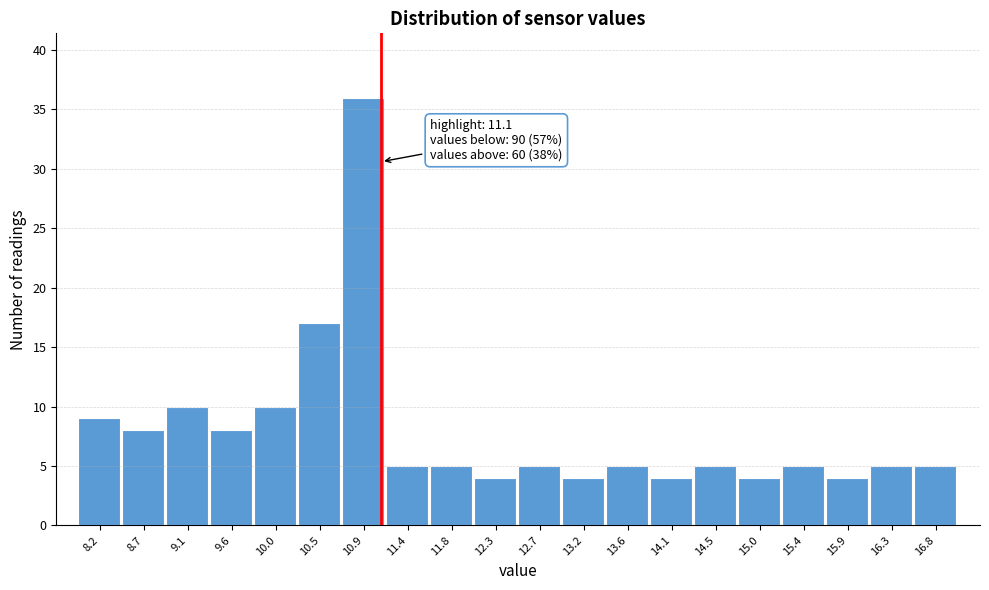

Over which range of the x-axis is the bar tallest?

10.70 to 11.15